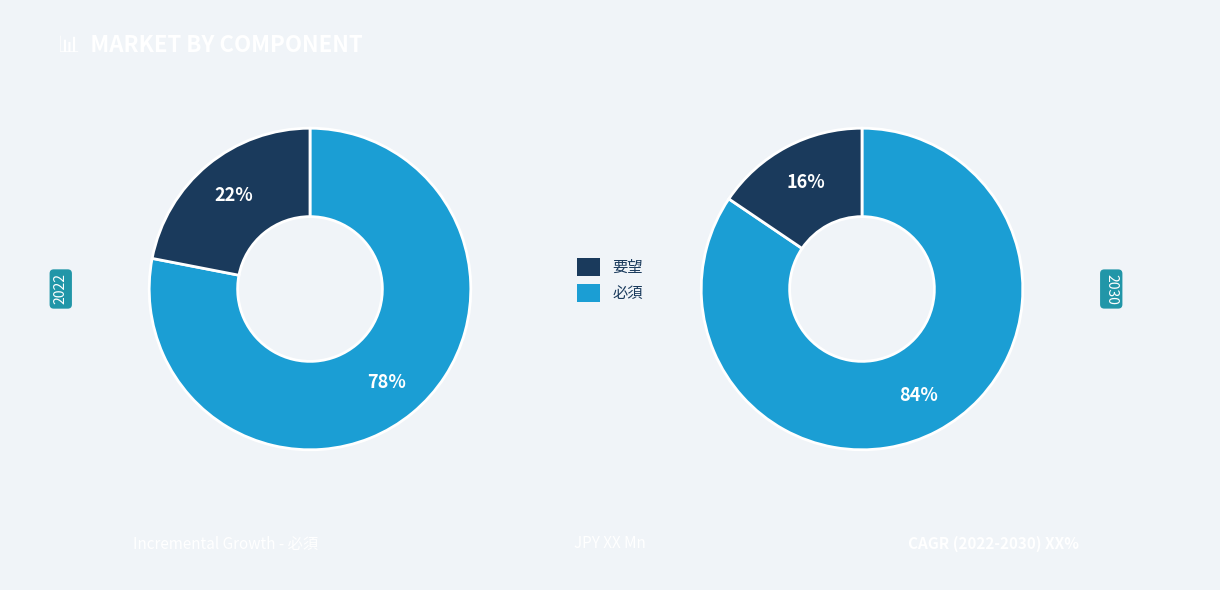

True or false: 必須 accounts for 67% of the total.

False